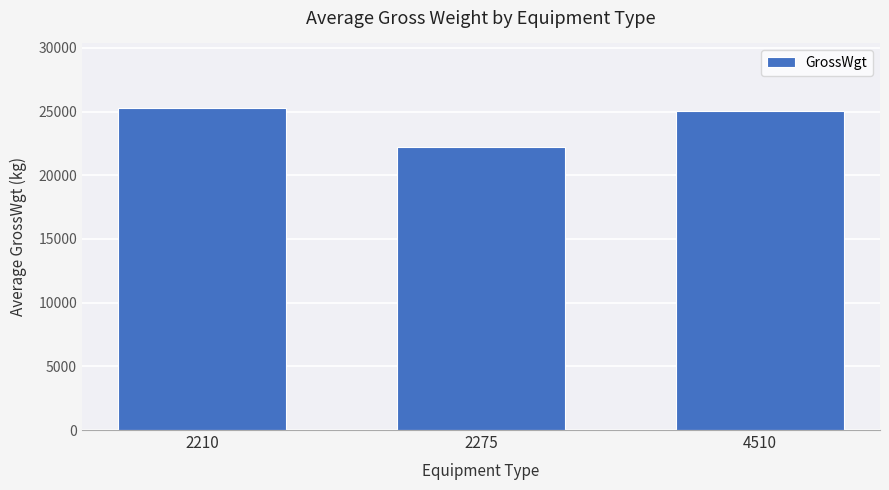

Where does the data first go above 25046?

2210